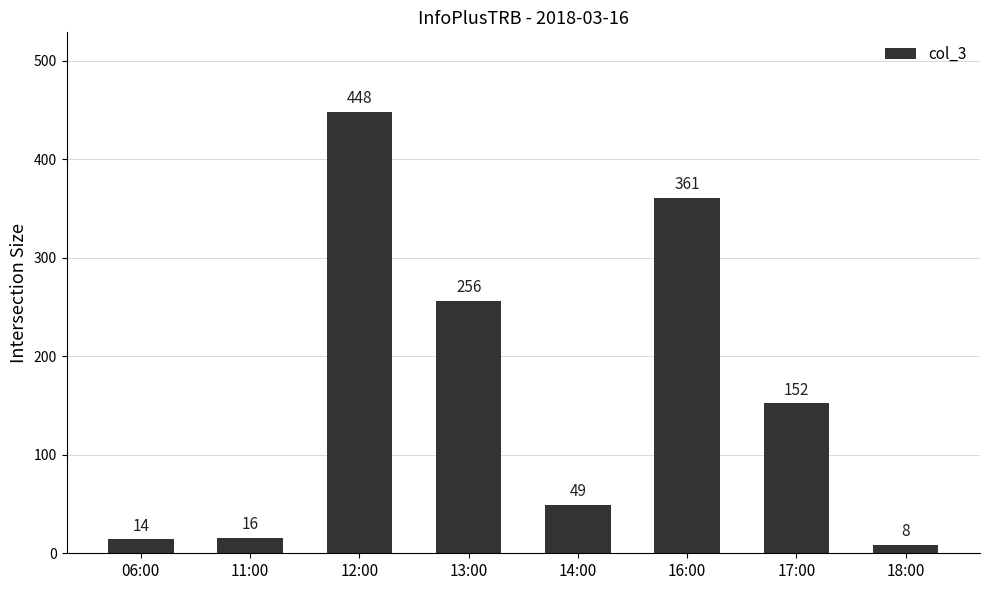

What is the label of the 2nd bar from the left?

11:00